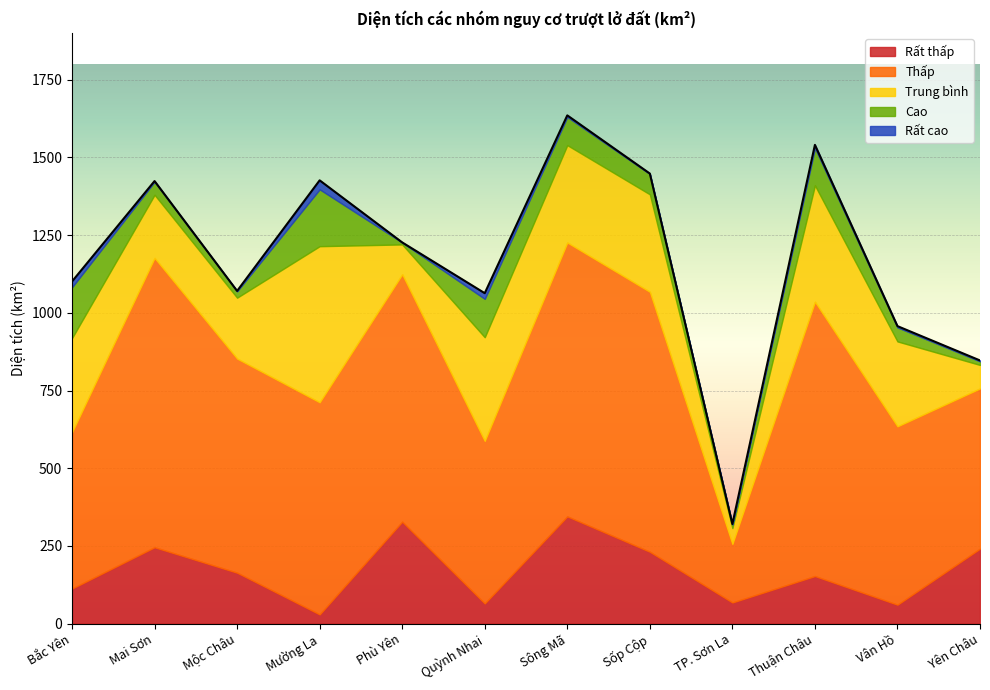

What position from the right is Mai Sơn?

11